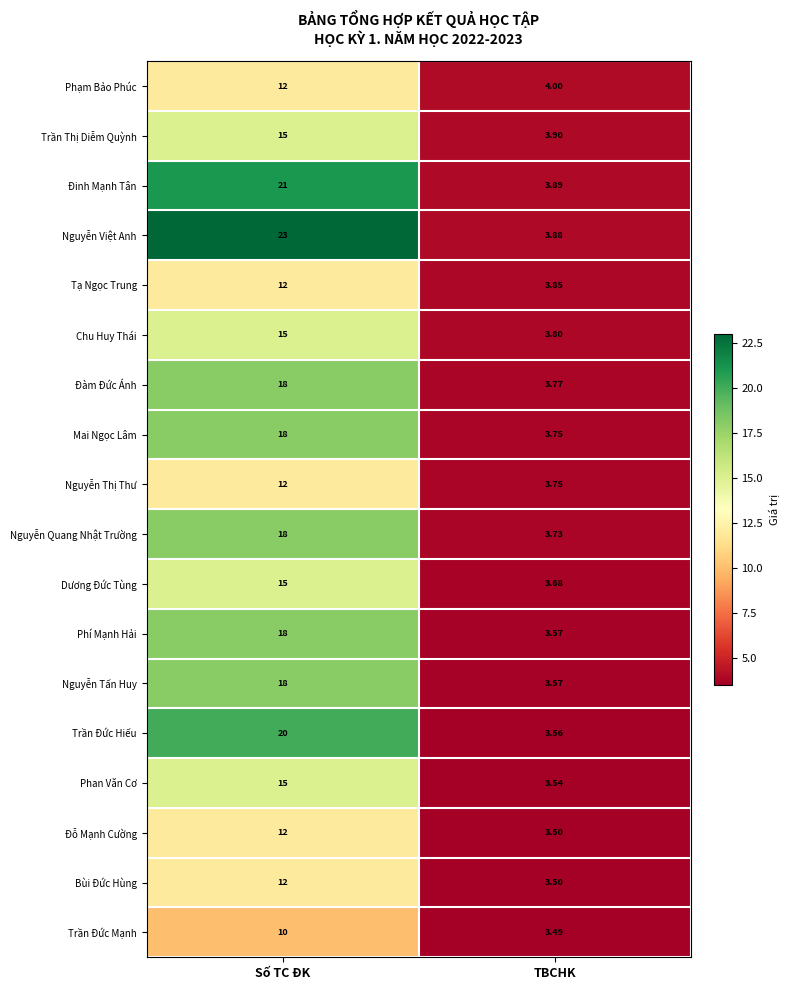

Which series changed the most between Số TC ĐK and TBCHK?

Nguyễn Việt Anh